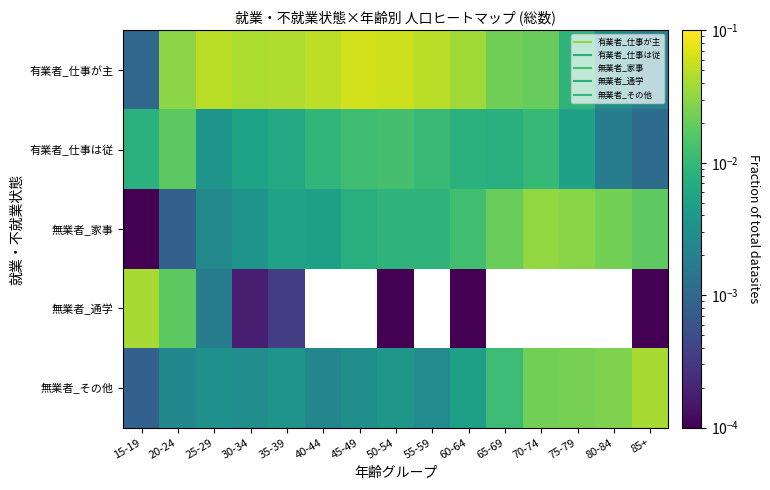

Is the value of 無業者_家事 at 20-24 greater than the value of 無業者_通学 at 25-29?

No